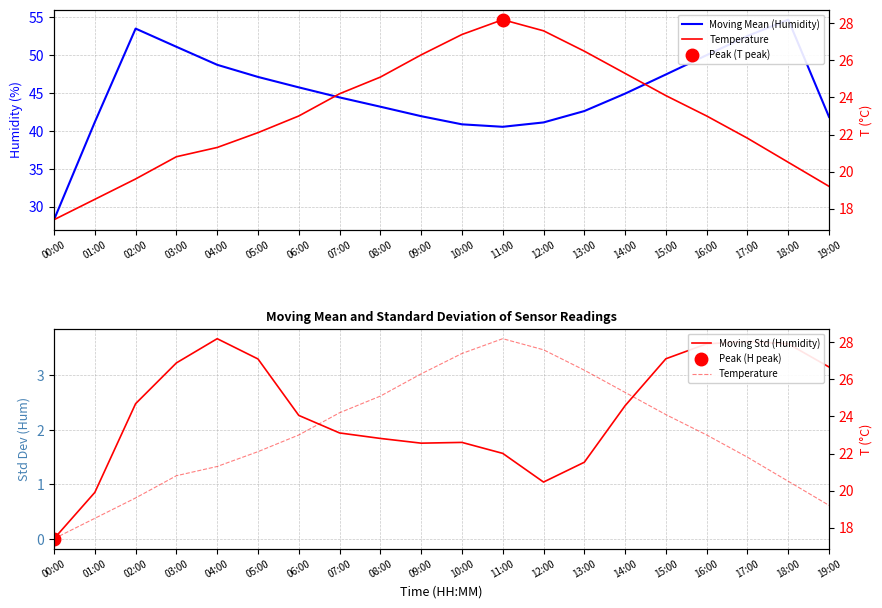

Between 17:00 and 11:00, which is larger?

17:00